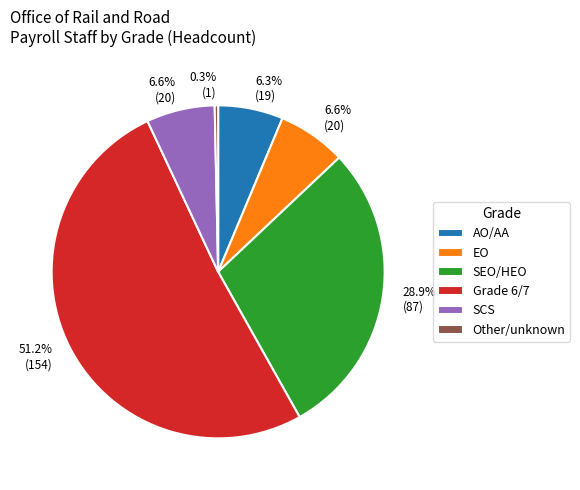

Between EO and Grade 6/7, which is larger?

Grade 6/7